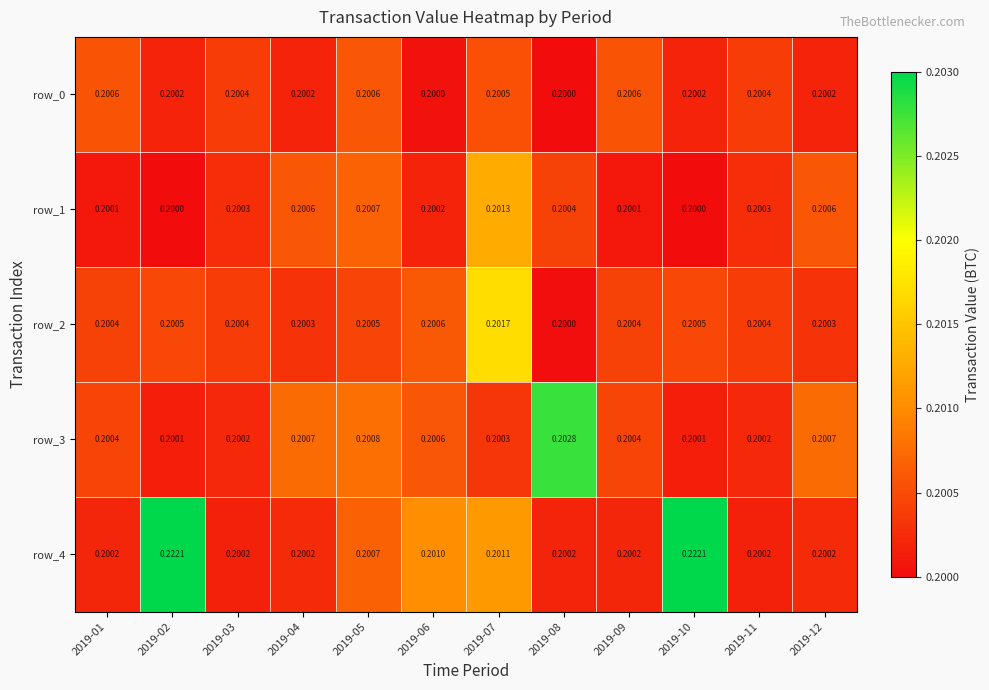

Is the value of row_0 at 2019-07 greater than the value of row_4 at 2019-07?

No